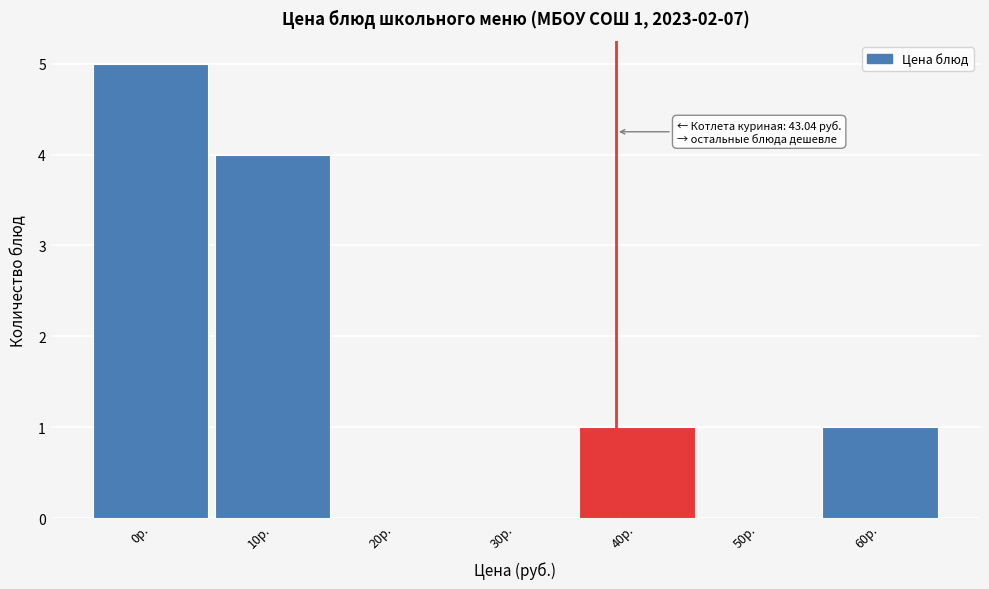

Reading right to left, extract all data points from this chart.

60р.=1	50р.=0	40р.=1	30р.=0	20р.=0	10р.=4	0р.=5